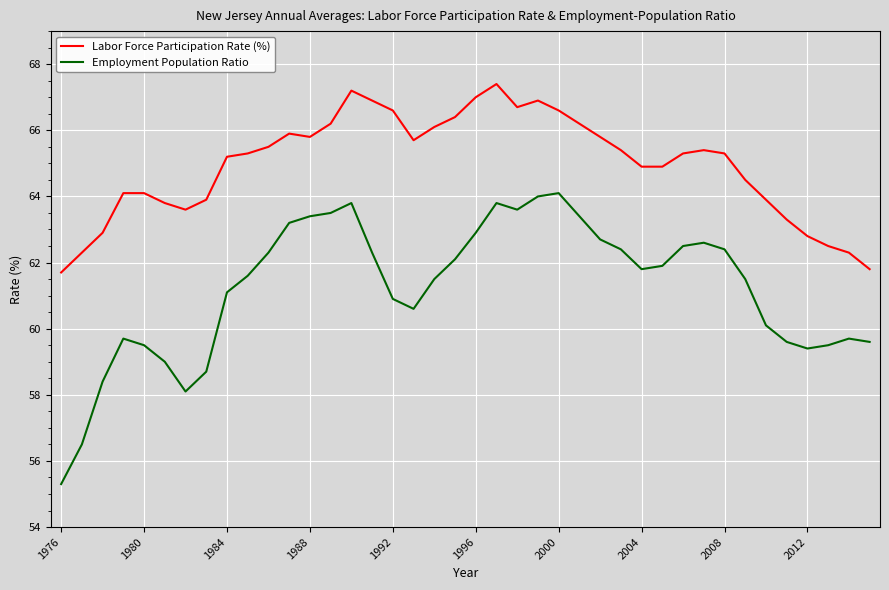

True or false: Labor Force Participation Rate (%) and Employment Population Ratio intersect in this chart.

False